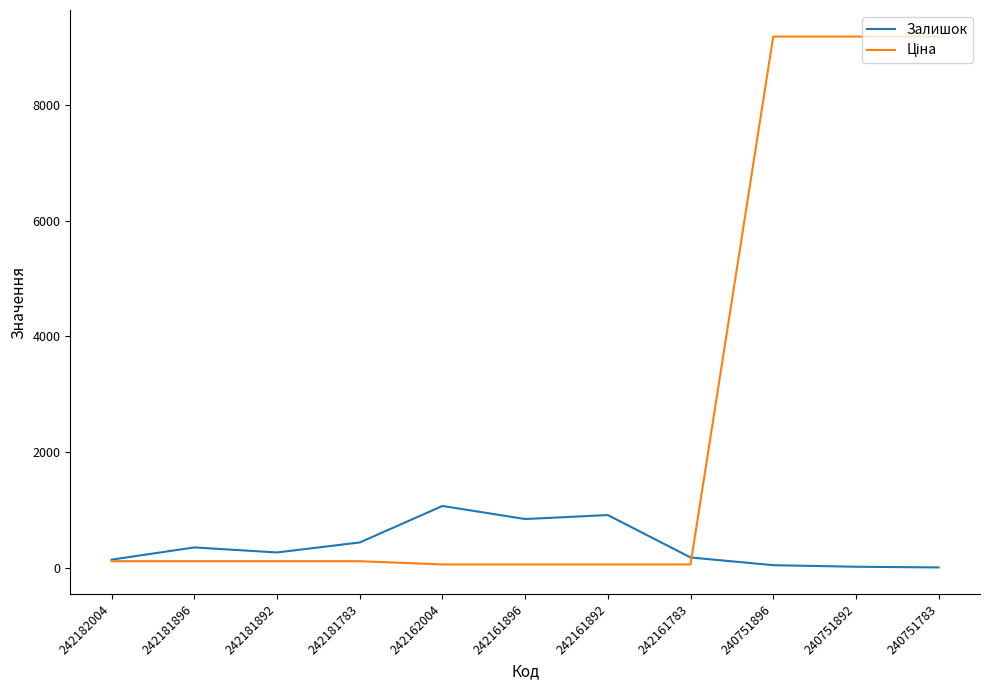

Is it true that Залишок equals 4.0 at 240751783?

True